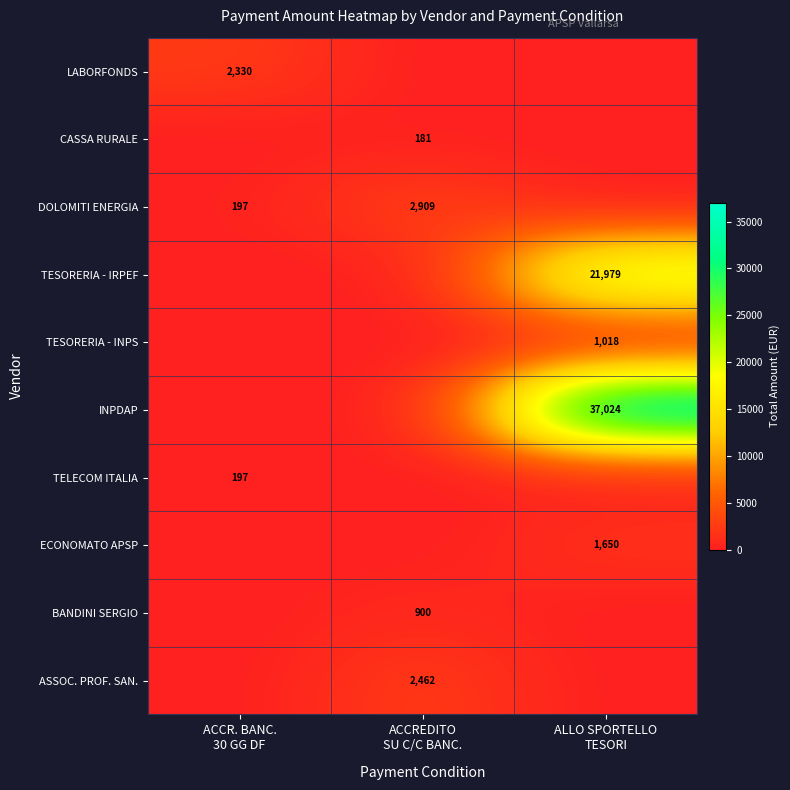

What is the sum of all TELECOM ITALIA values?

196.7